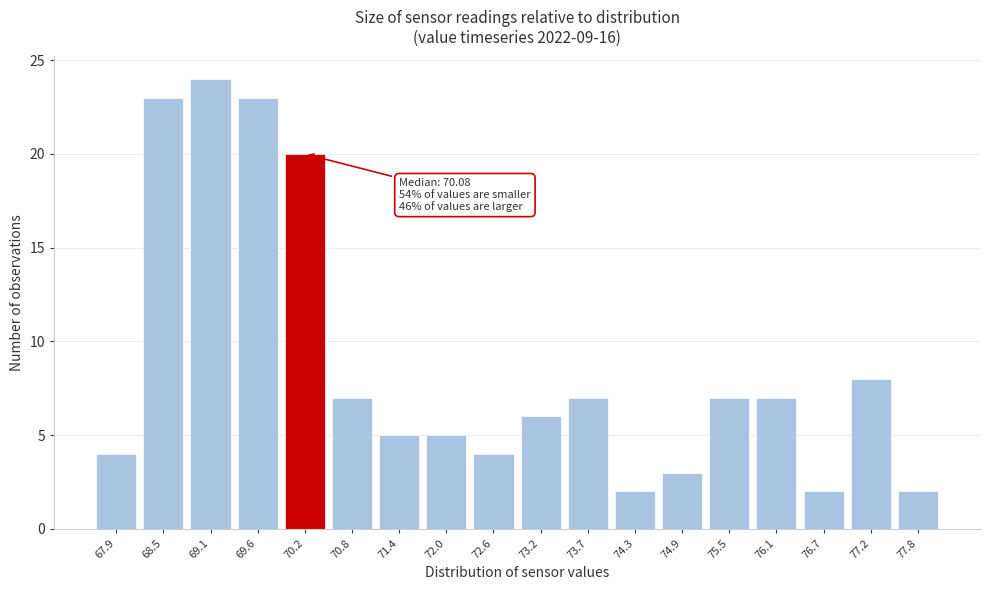

Reading right to left, list all the values displayed in this chart.

77.8=2	77.2=8	76.7=2	76.1=7	75.5=7	74.9=3	74.3=2	73.7=7	73.2=6	72.6=4	72.0=5	71.4=5	70.8=7	70.2=20	69.6=23	69.1=24	68.5=23	67.9=4